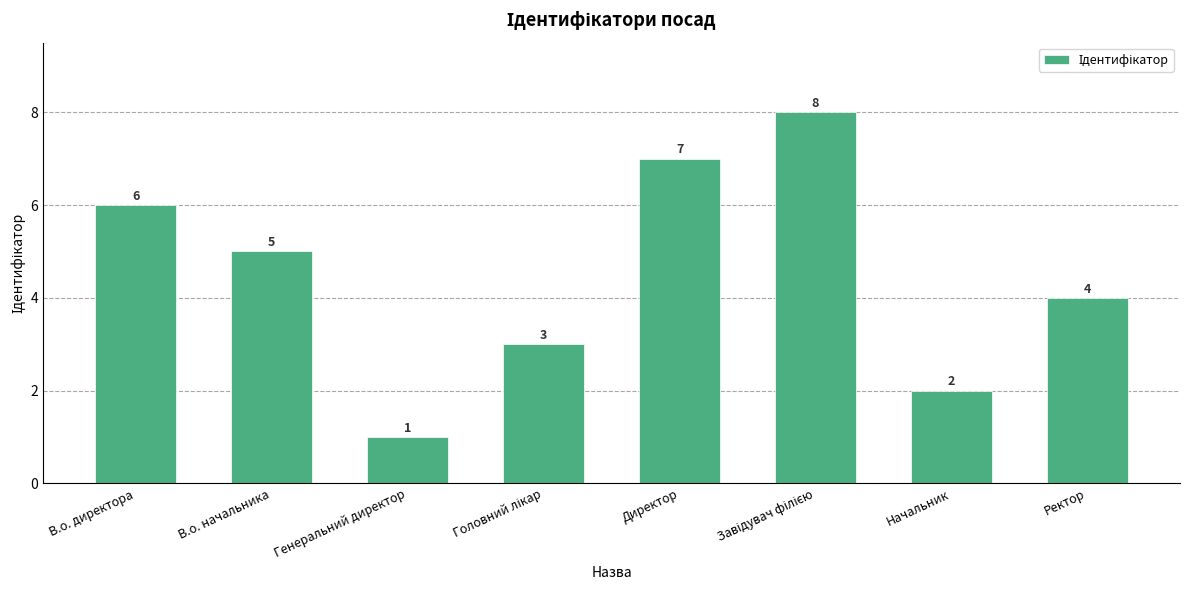

Which label corresponds to the smallest value in the chart?

Генеральний директор